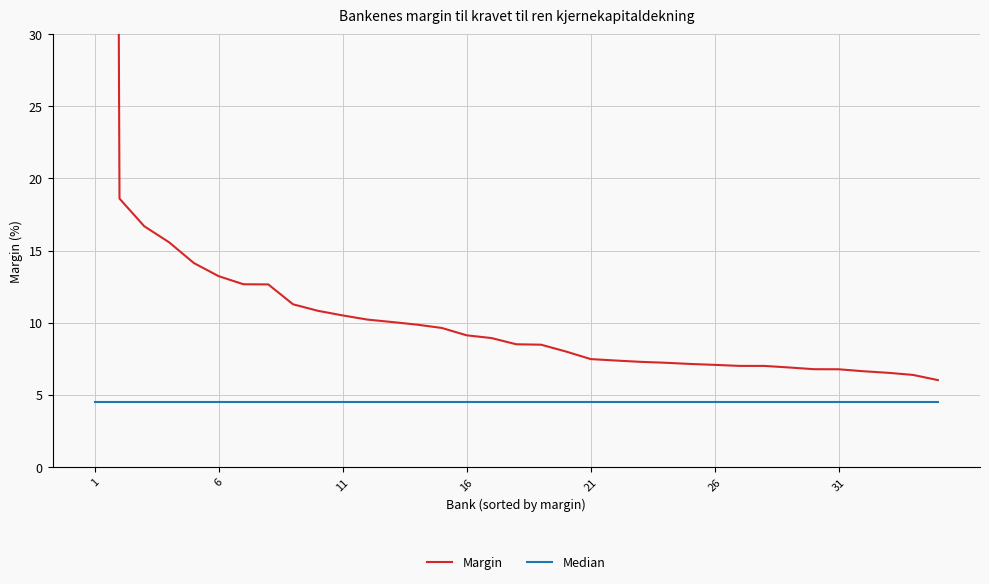

True or false: Median and Margin intersect in this chart.

False